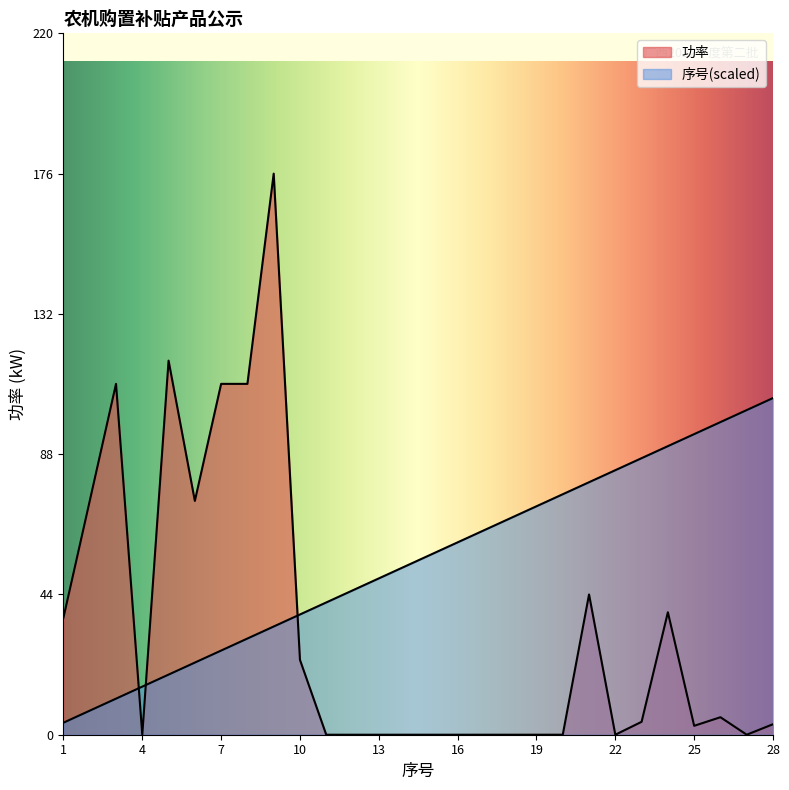

Is it true that 序号 equals 105.8 at 28?

True